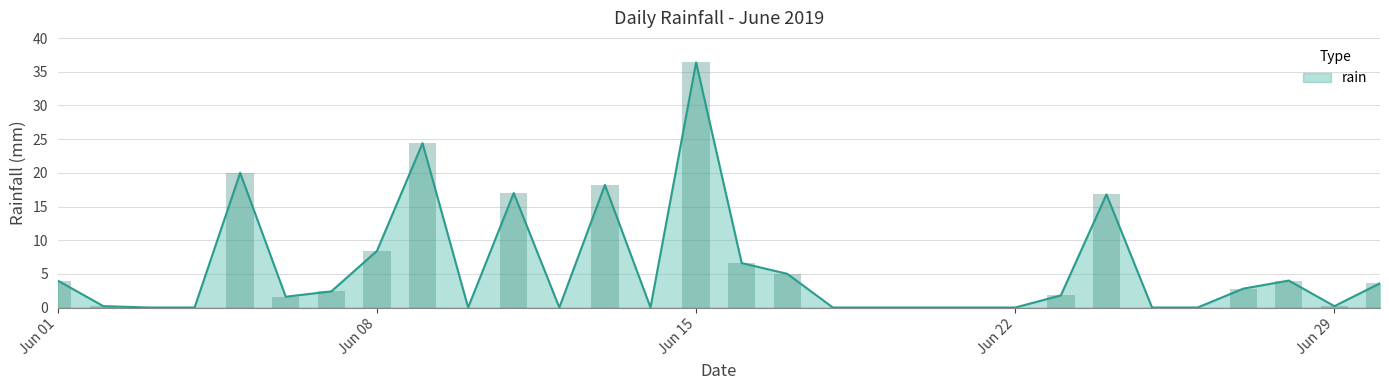

Reading right to left, extract all data points from this chart.

3.6	0.2	4.0	2.8	0.0	0.0	16.8	1.8	0.0	0.0	0.0	0.0	0.0	5.0	6.6	36.4	0.0	18.2	0.0	17.0	0.0	24.4	8.4	2.4	1.6	20.0	0.0	0.0	0.2	4.0